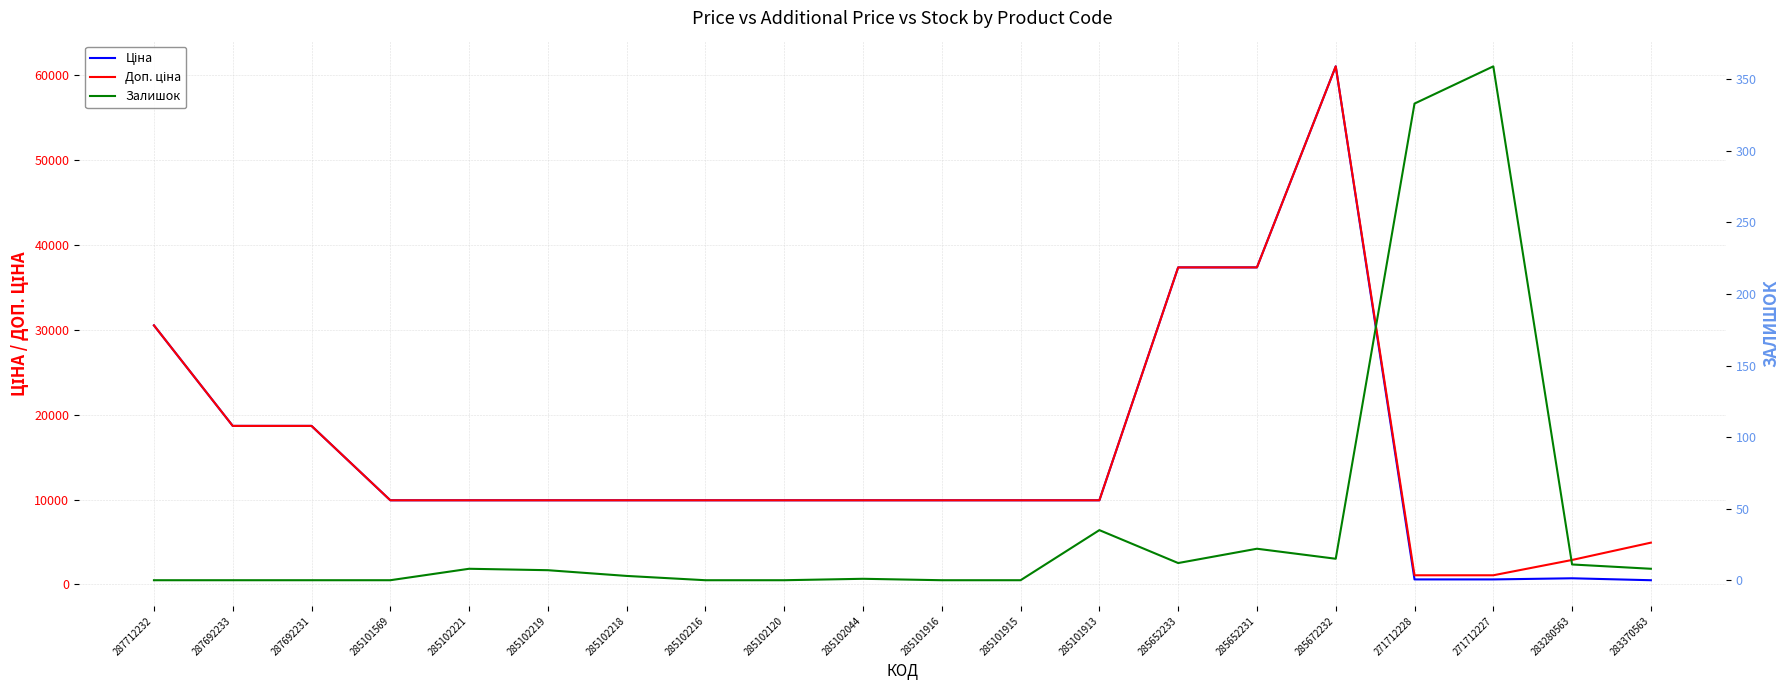

Rank the series by their maximum value, from highest to lowest.

Ціна, Доп. ціна, Залишок